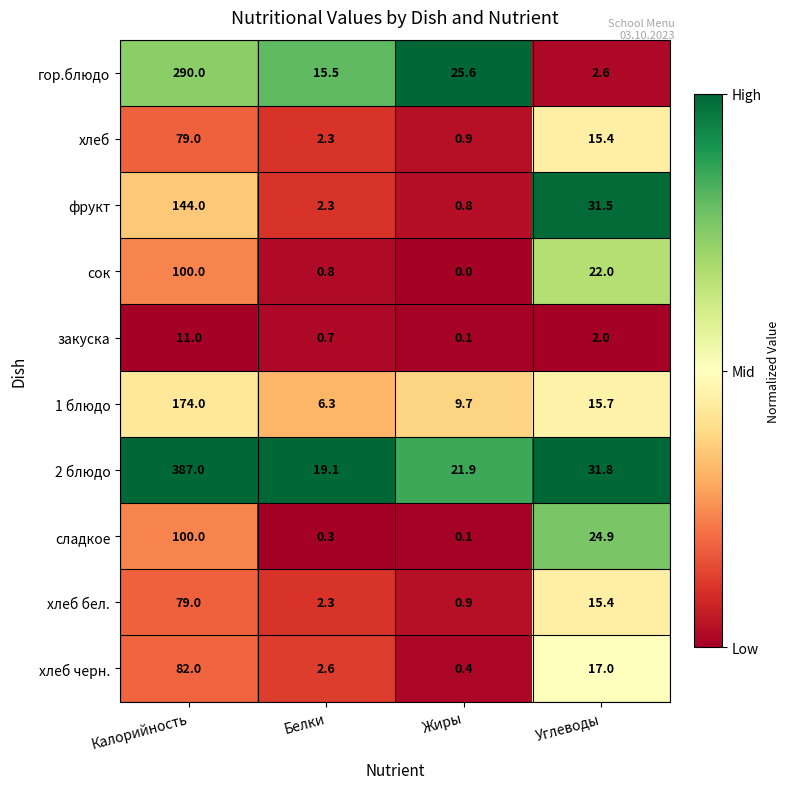

At which category is the sum across all series the highest?

Калорийность